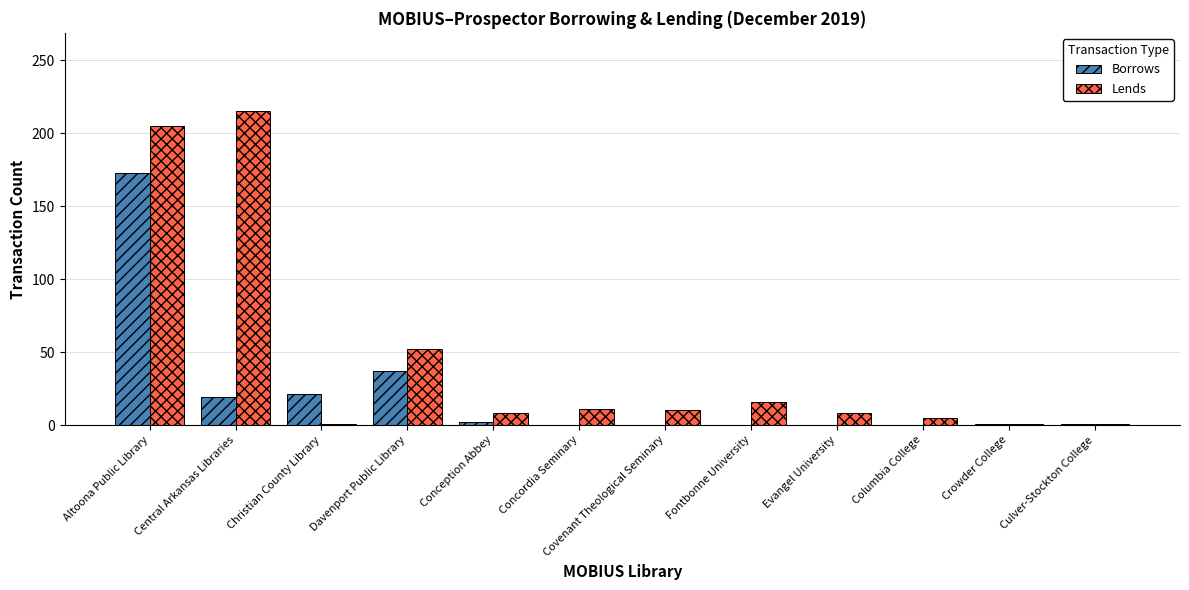

At which category does the chart reach its peak across all series?

Central Arkansas Libraries